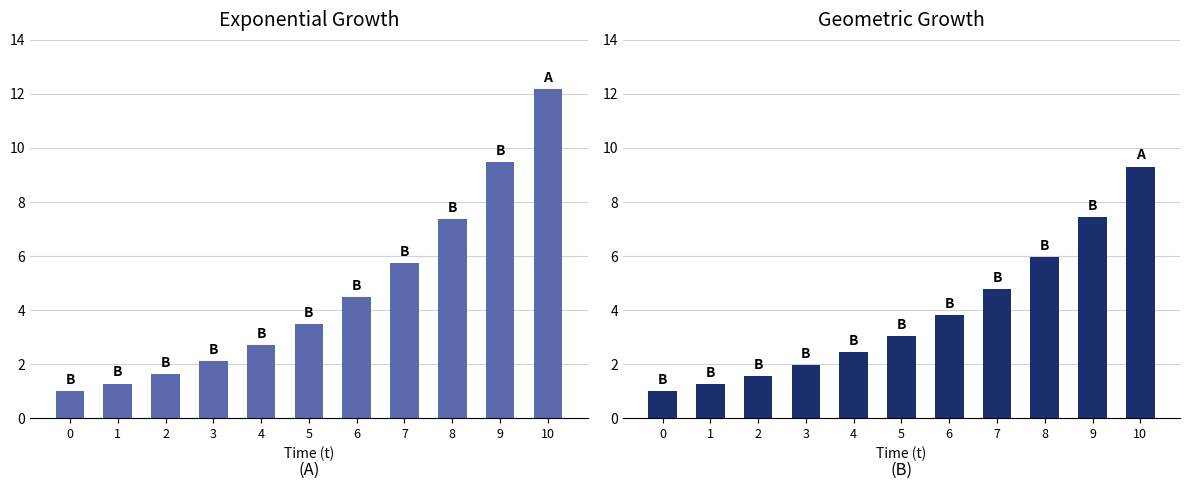

Rank the series by their average value, from highest to lowest.

Exponential, Geometric